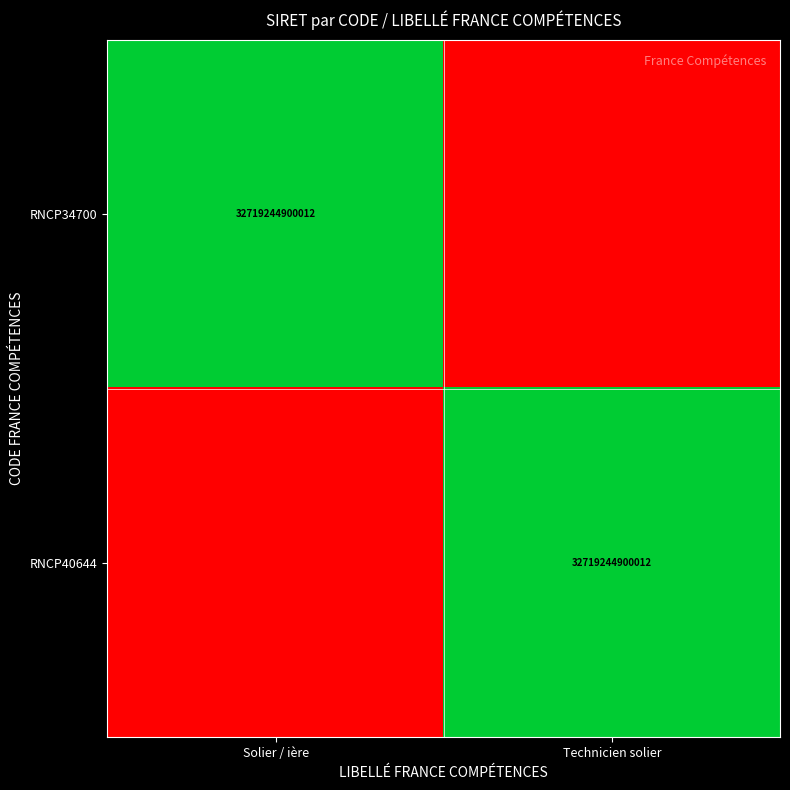

The RNCP34700 series shows 54678355580917 at Solier / ière. True or false?

False